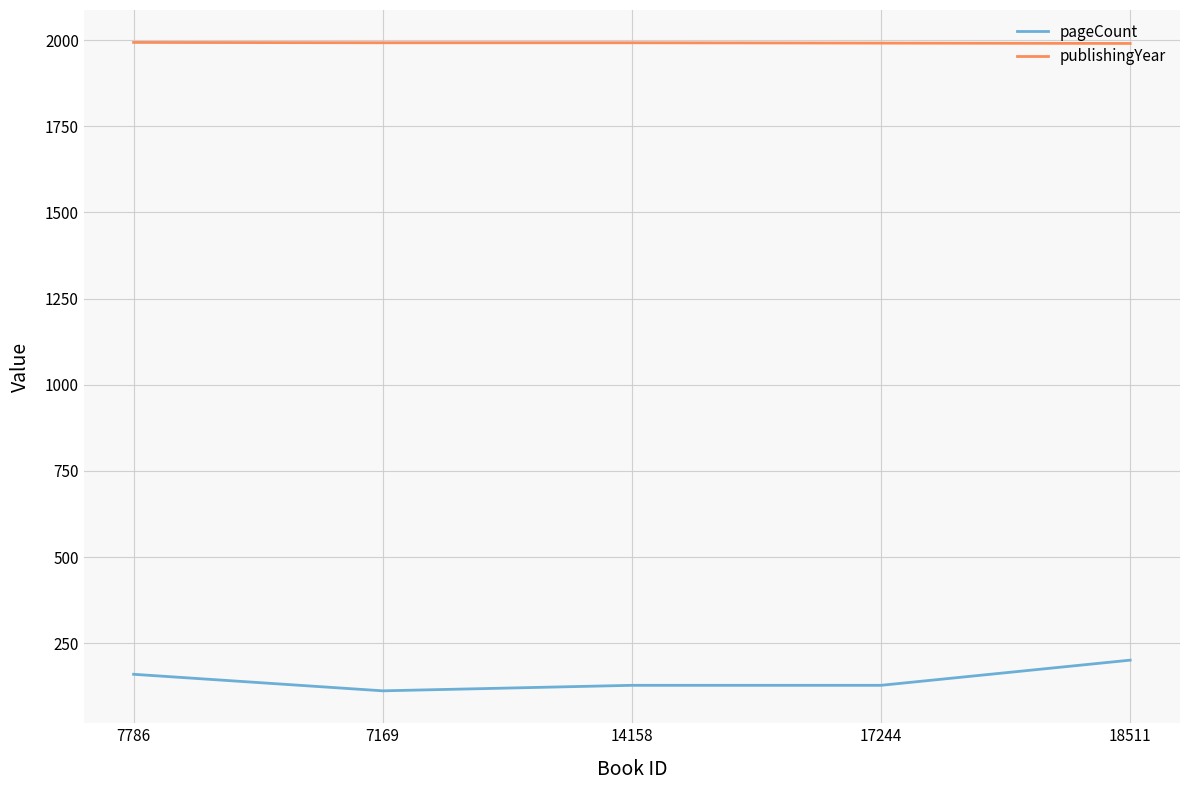

True or false: pageCount and publishingYear cross at least once.

False